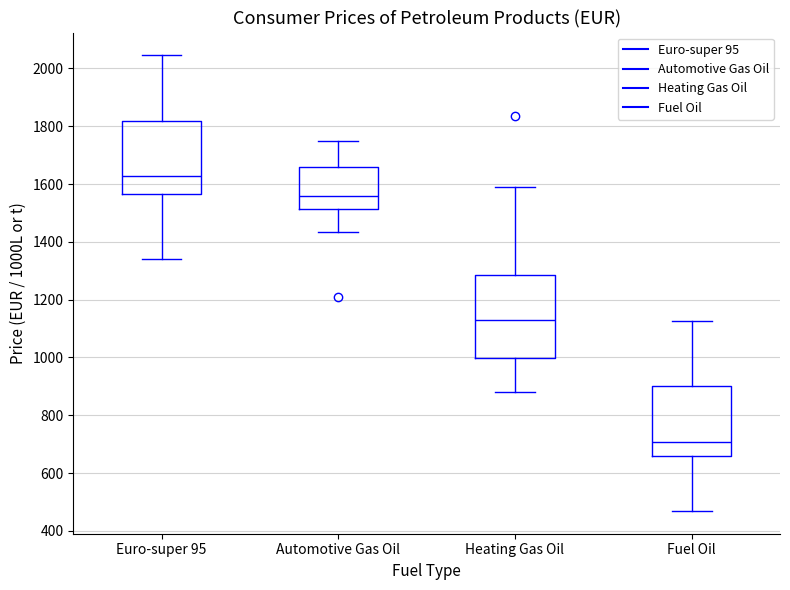

Reading left to right, transcribe this box plot: for each box, give where its median line is, the range the box spans, and where its two whiskers end, as read against the y-axis. The values are not printed on the chart, so give them approximately, as read against the axis.

Euro-super 95: median 1620, box 1560 to 1820, whiskers 1340 to 2040
Automotive Gas Oil: median 1560, box 1520 to 1660, whiskers 1440 to 1760
Heating Gas Oil: median 1140, box 1000 to 1280, whiskers 880 to 1600
Fuel Oil: median 700, box 660 to 900, whiskers 460 to 1120